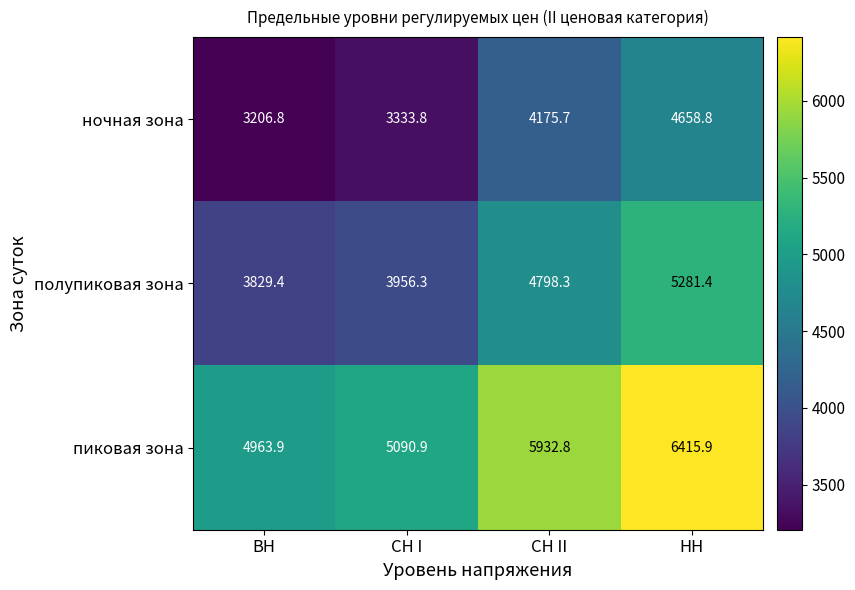

At which label does полупиковая зона first exceed 4798?

СН II